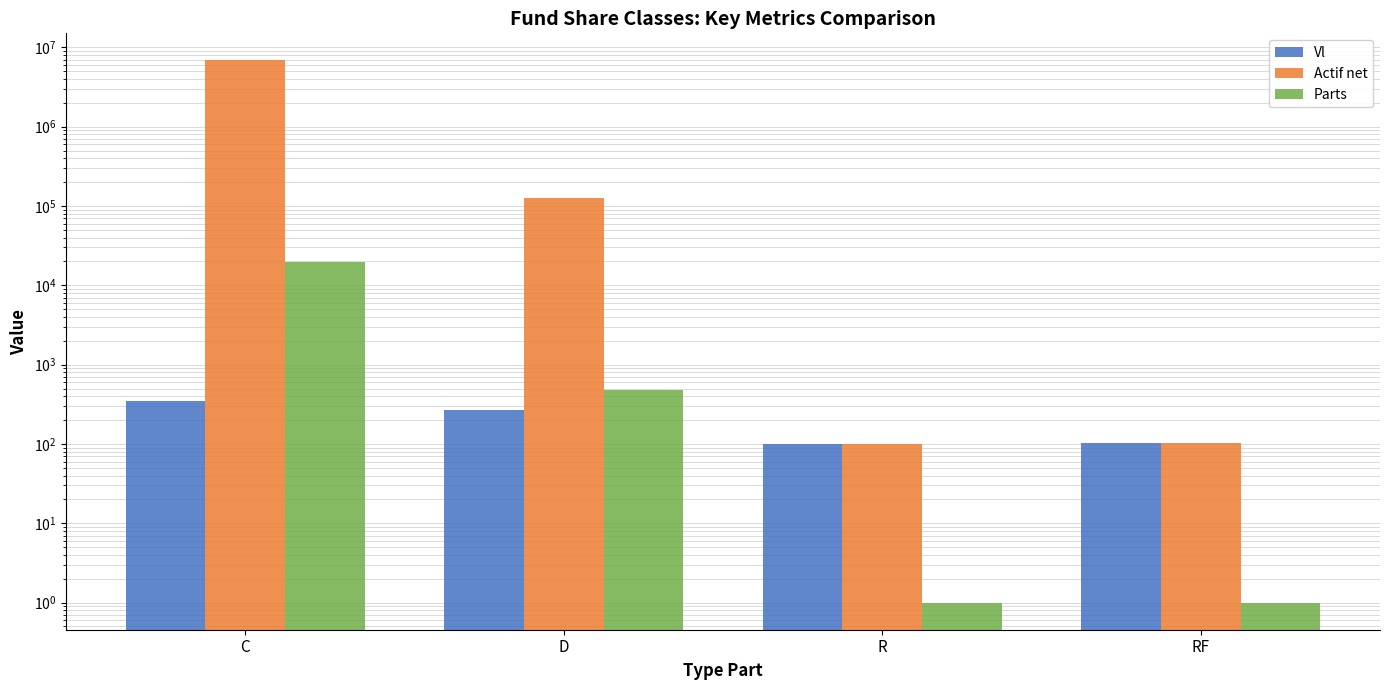

What is the label of the 4th bar from the right?

C